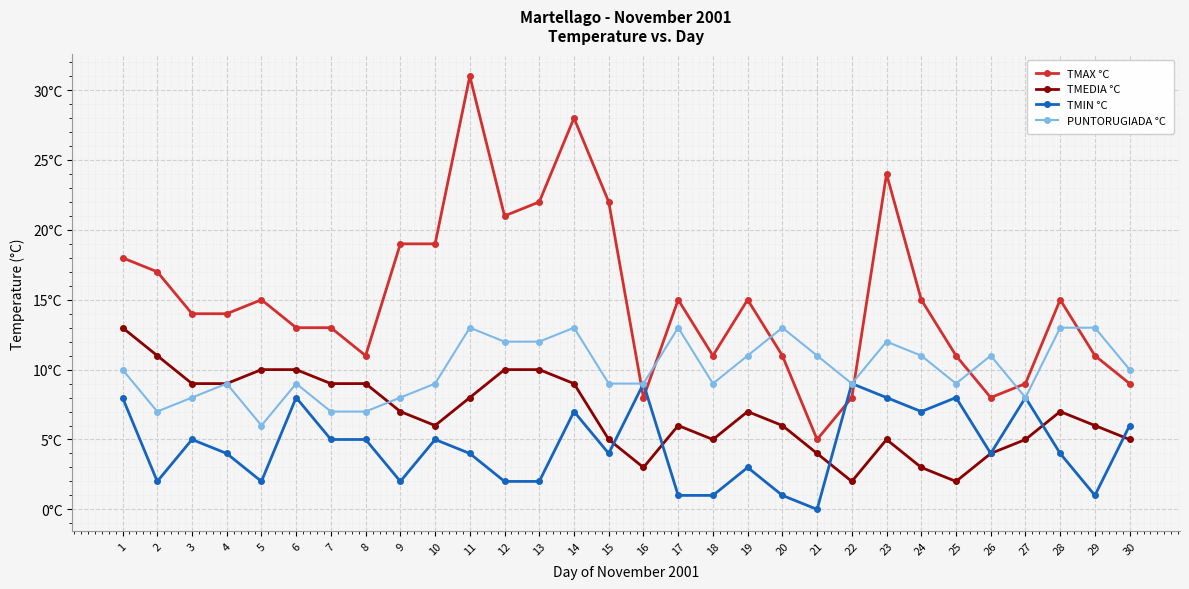

Does the chart have visible grid lines?

Yes